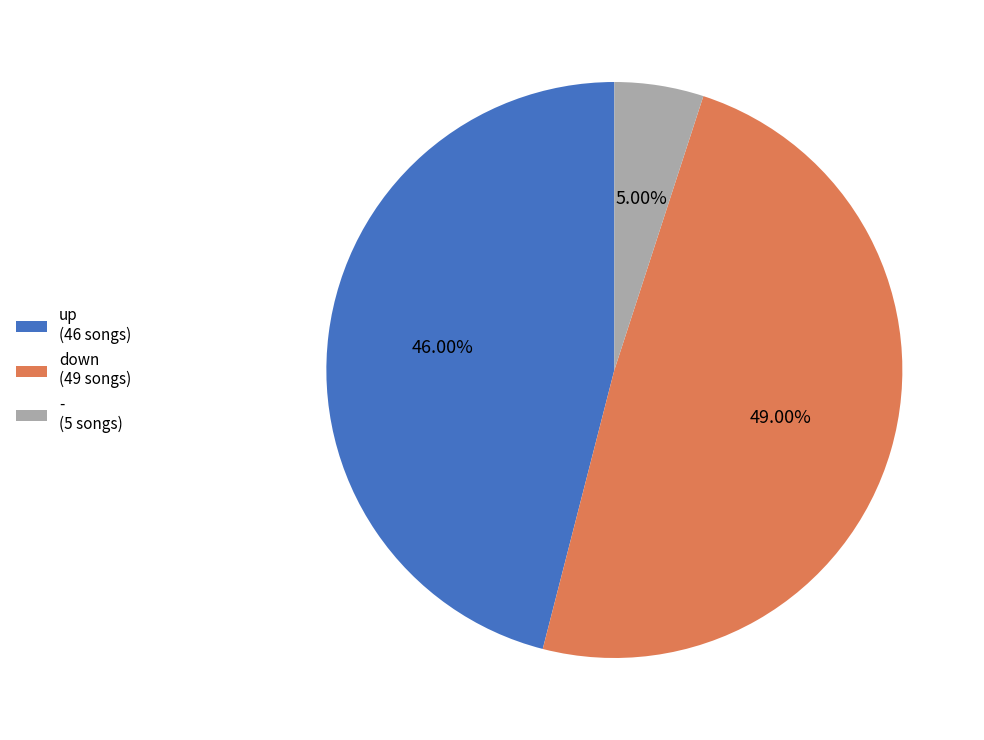

Which category has the smallest portion of the pie?

-